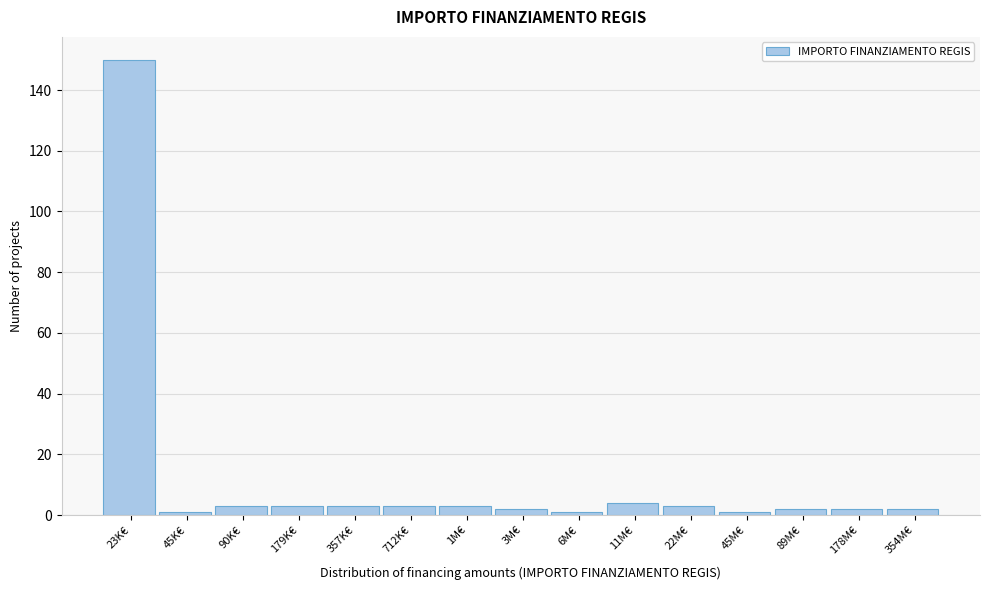

Reading right to left, extract all data points from this chart.

354M€=2	178M€=2	89M€=2	45M€=1	22M€=3	11M€=4	6M€=1	3M€=2	1M€=3	712K€=3	357K€=3	179K€=3	90K€=3	45K€=1	23K€=150